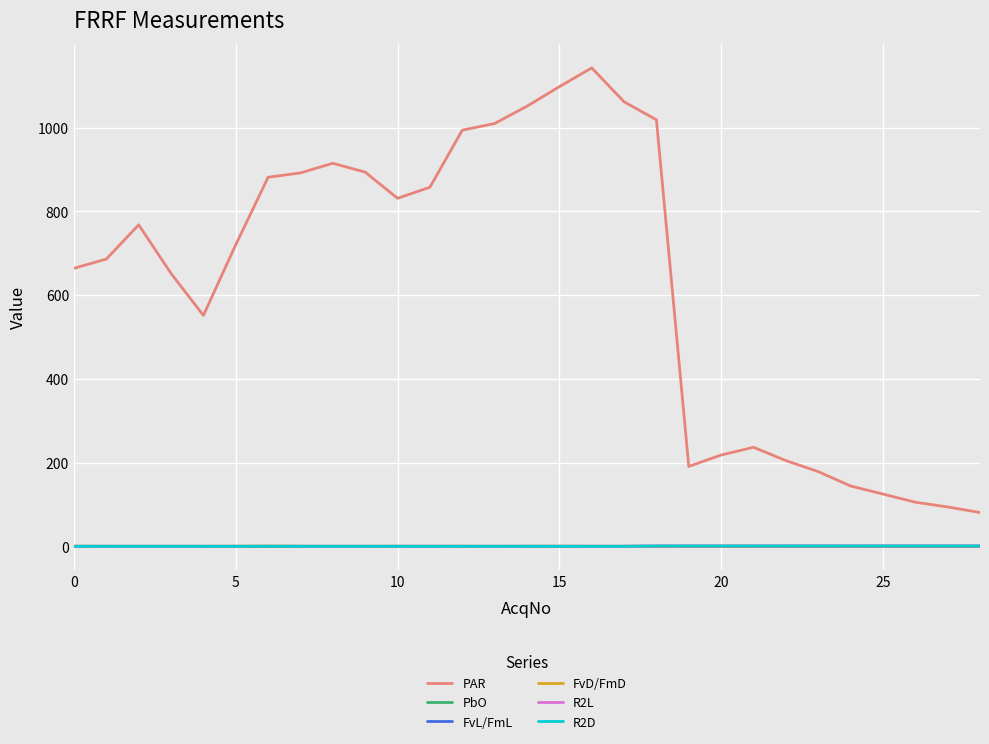

Which series has the largest total across all categories?

PAR